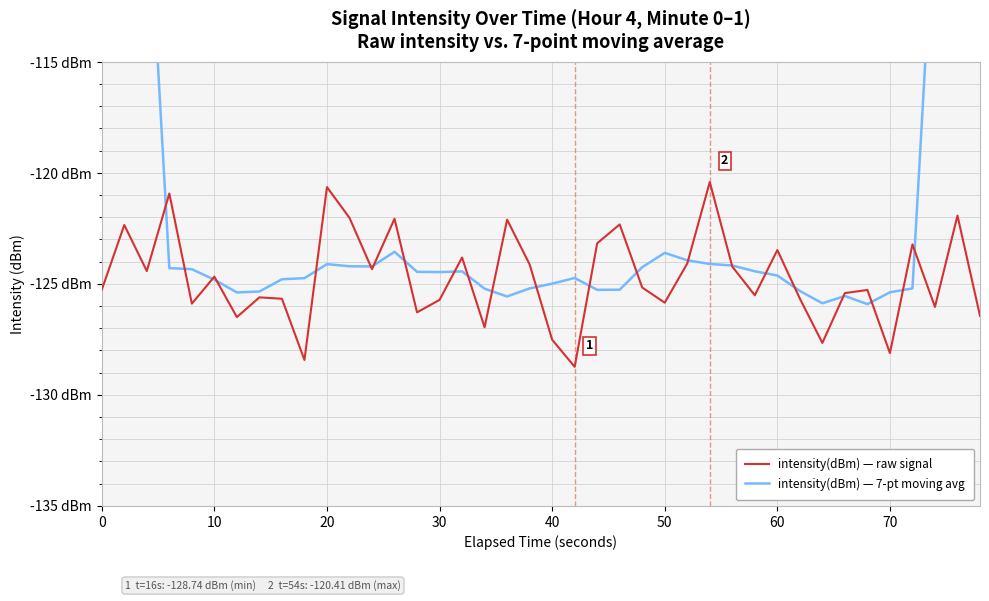

What is the value of the intensity(dBm) — 7-pt moving avg point at the 16th from the left?

-124.5